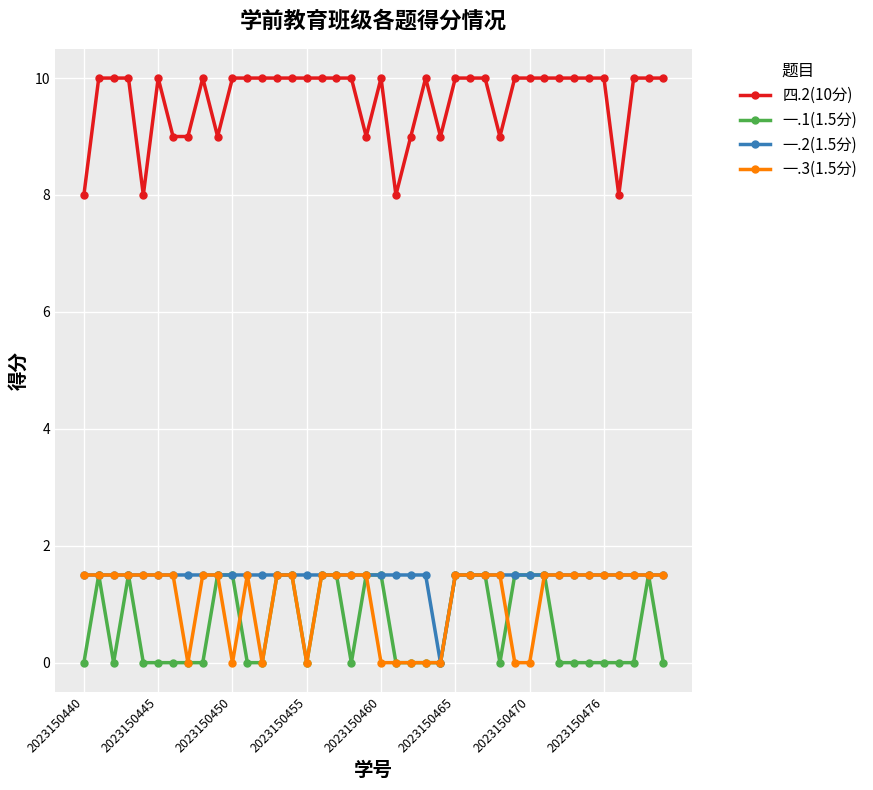

True or false: 一.1(1.5分) has more than 1 interior local peaks.

True